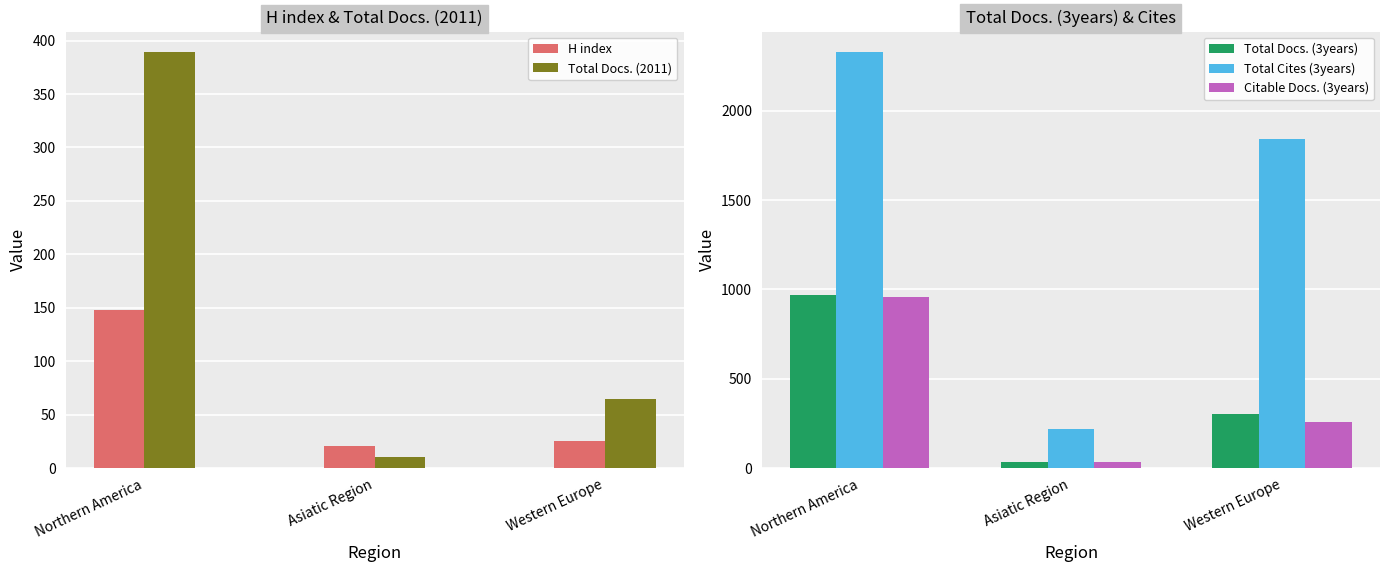

What are all the series names shown in the legend?

H index, Total Docs. (2011), Total Docs. (3years), Total Cites (3years), Citable Docs. (3years)